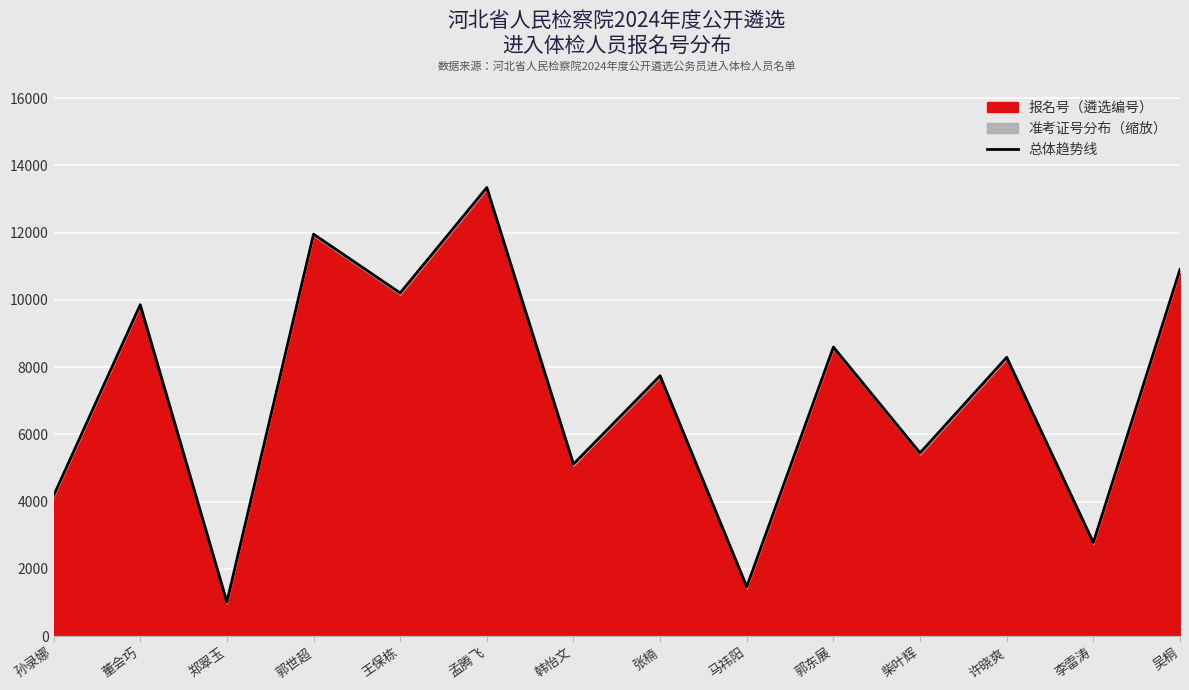

True or false: there are more than 1 points higher than both neighbors.

True